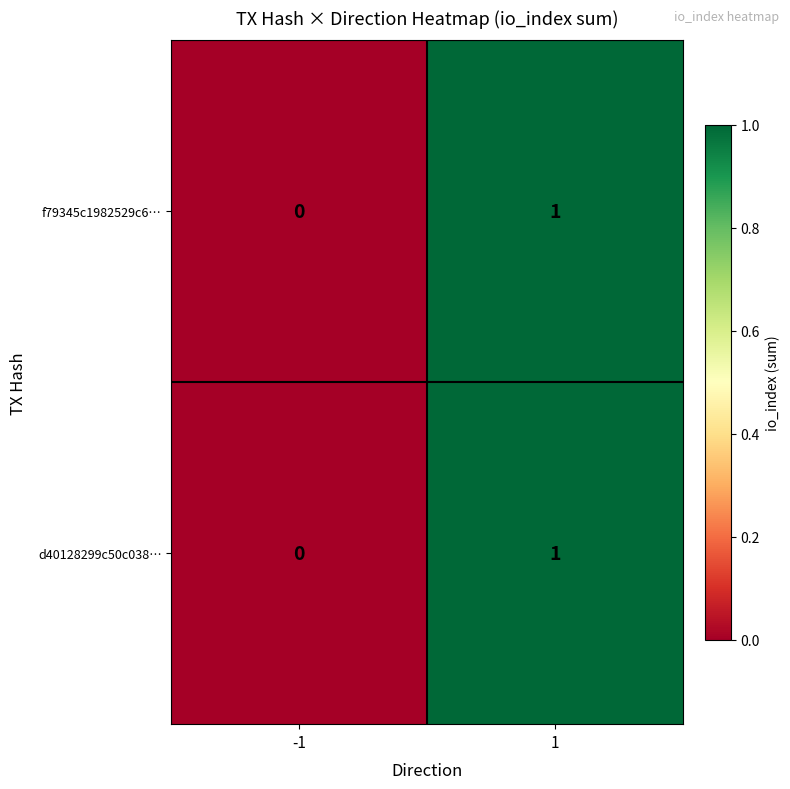

Is the value of f79345c1982529c6… at 1 greater than the value of d40128299c50c038… at -1?

Yes